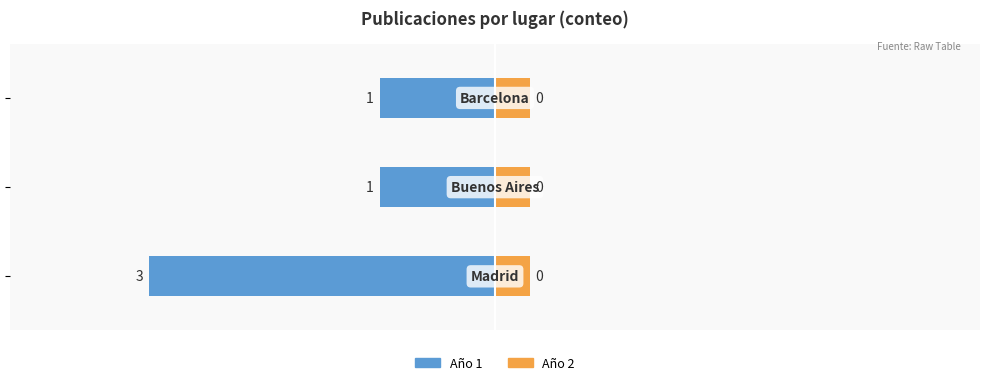

Count the Año 1 values in the range -3 to -1.

3